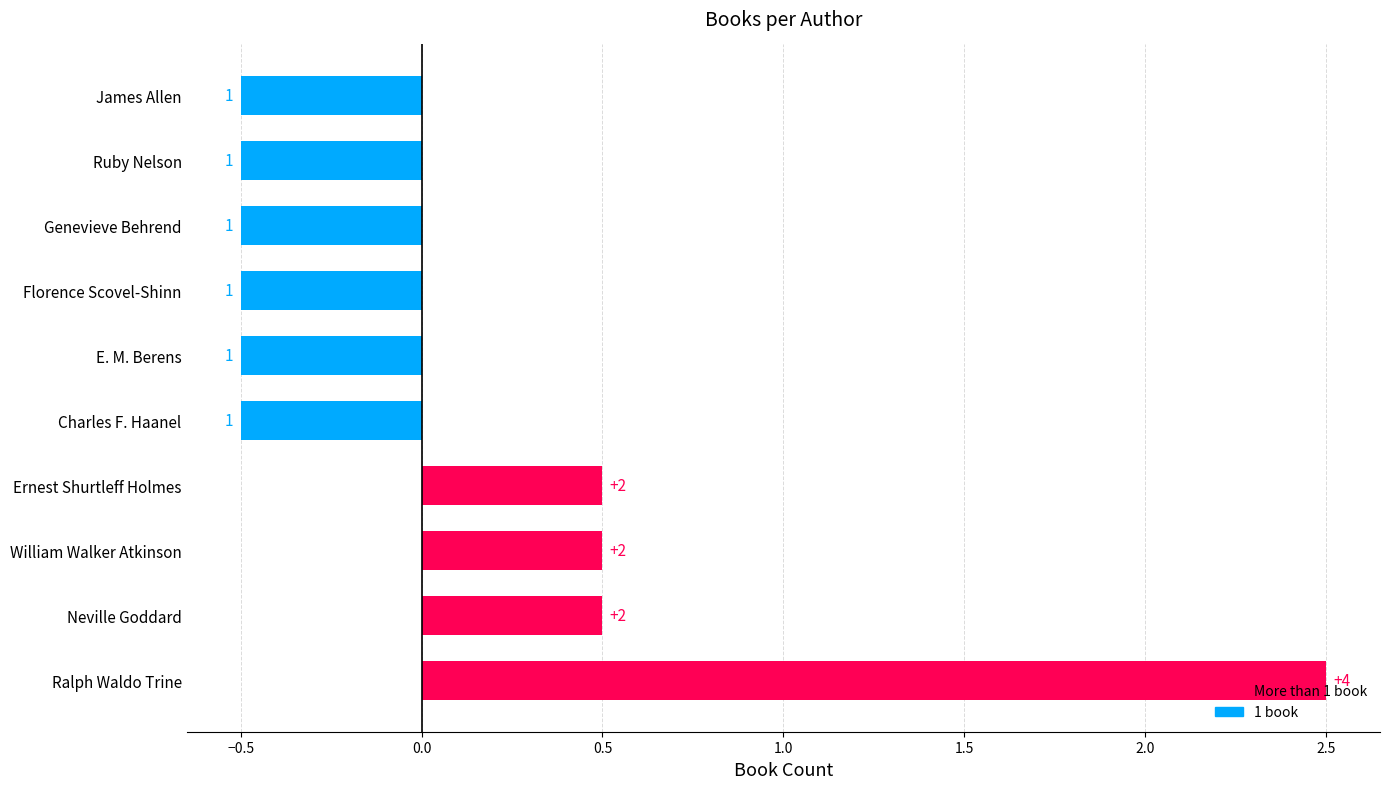

How many bars are there in total?

10